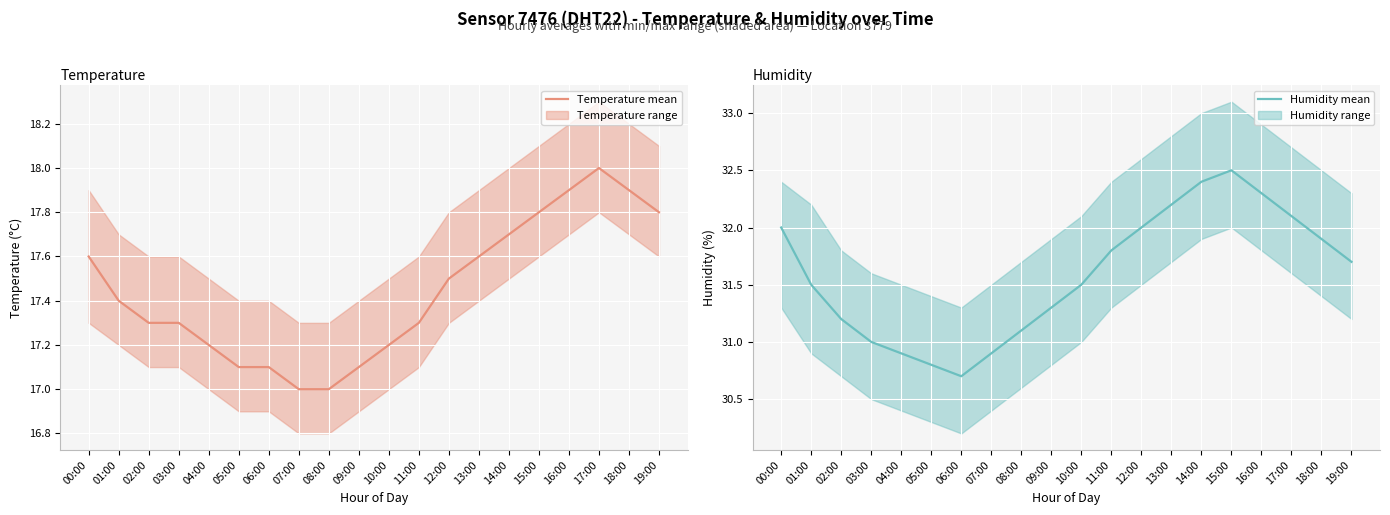

Reading left to right, list all the values displayed in this chart.

Temperature (mean): 17.6	17.4	17.3	17.3	17.2	17.1	17.1	17.0	17.0	17.1	17.2	17.3	17.5	17.6	17.7	17.8	17.9	18.0	17.9	17.8
Humidity (mean): 32.0	31.5	31.2	31.0	30.9	30.8	30.7	30.9	31.1	31.3	31.5	31.8	32.0	32.2	32.4	32.5	32.3	32.1	31.9	31.7